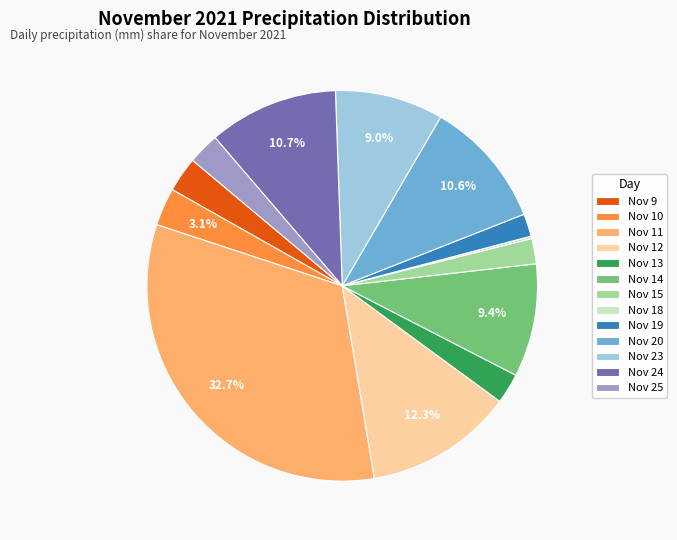

What is the ratio of the value at Nov 12 to the value at Nov 25?

4.7